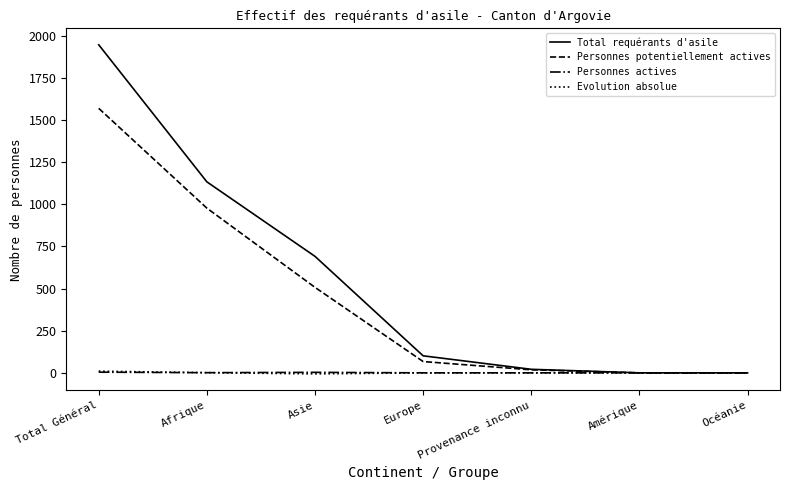

Which series has the largest total across all categories?

Total requérants d'asile